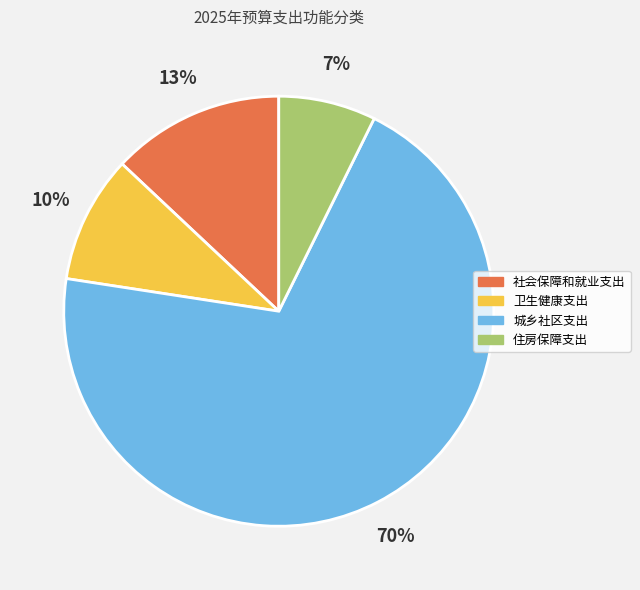

The 住房保障支出 slice represents 7% of the pie. True or false?

True